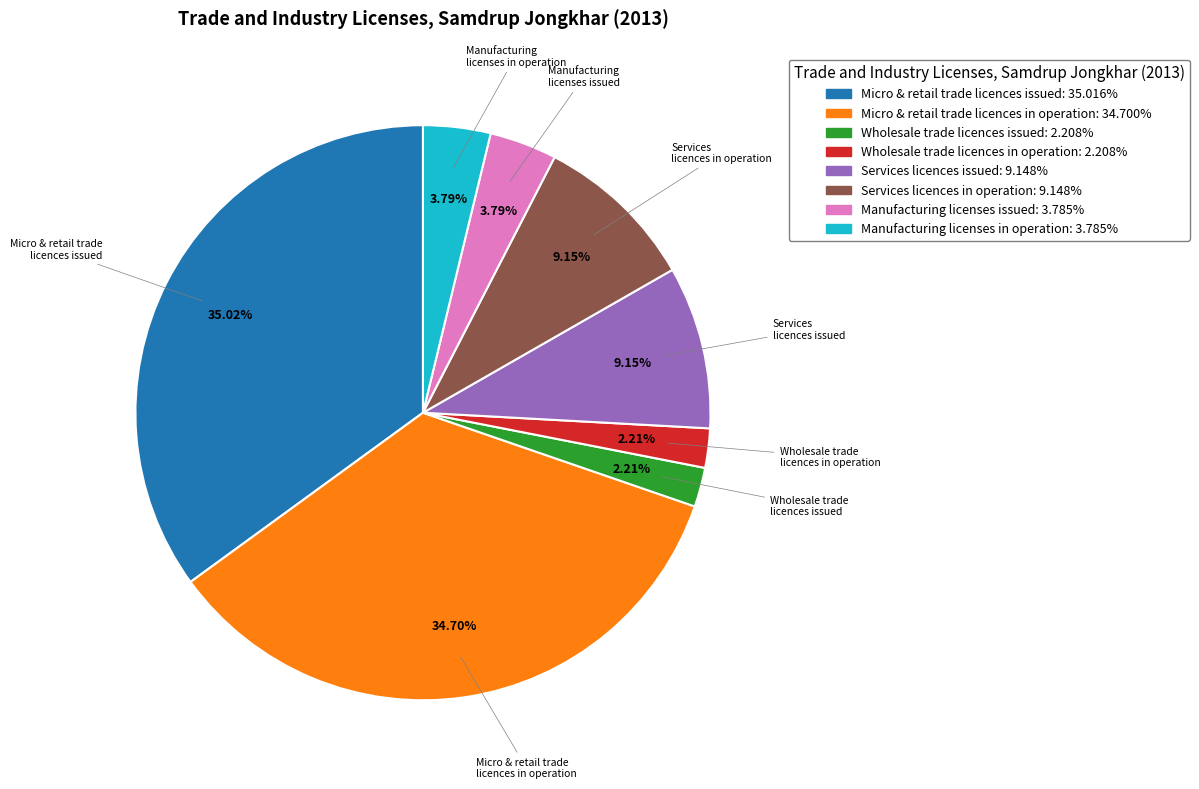

Between Services licences in operation and Manufacturing licenses issued, which is larger?

Services licences in operation